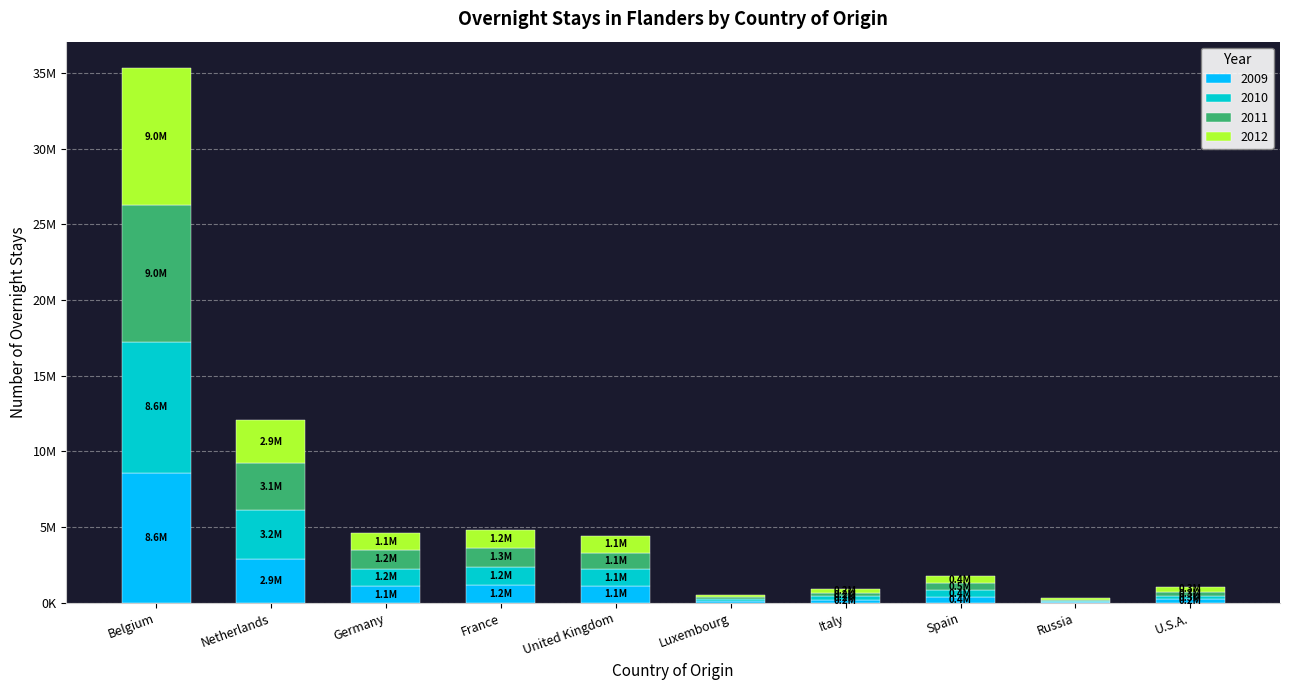

Read the 2010 value at France, to the nearest 10.

1205180